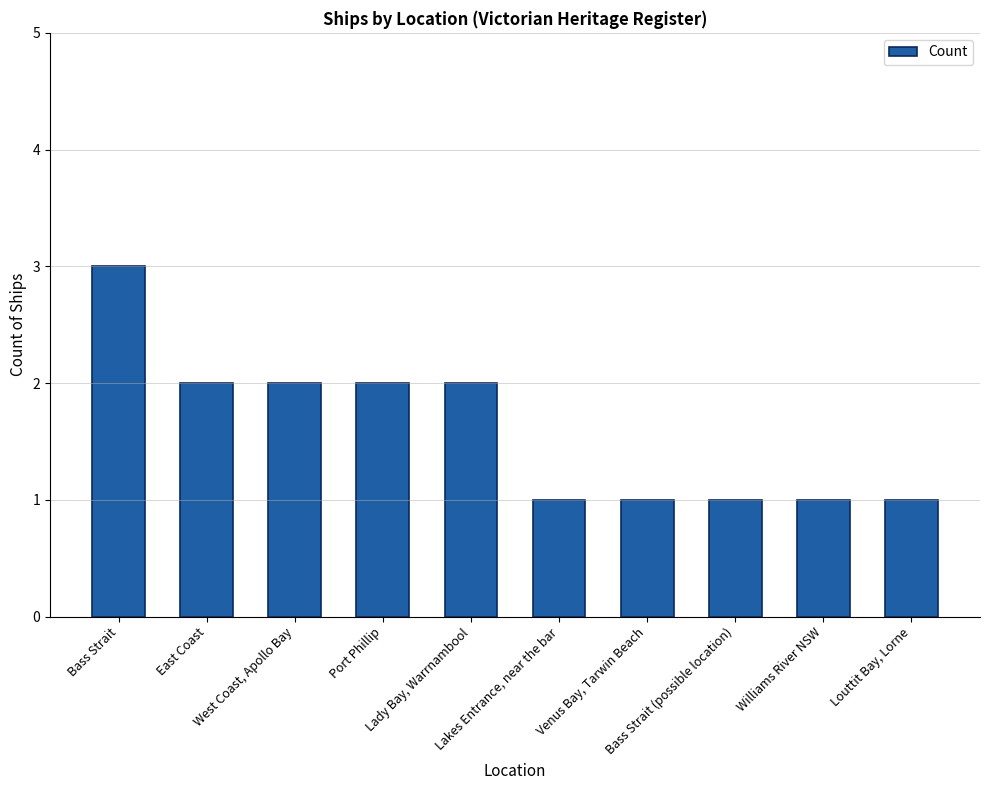

Are the bars grouped side by side (vs. stacked)?

No